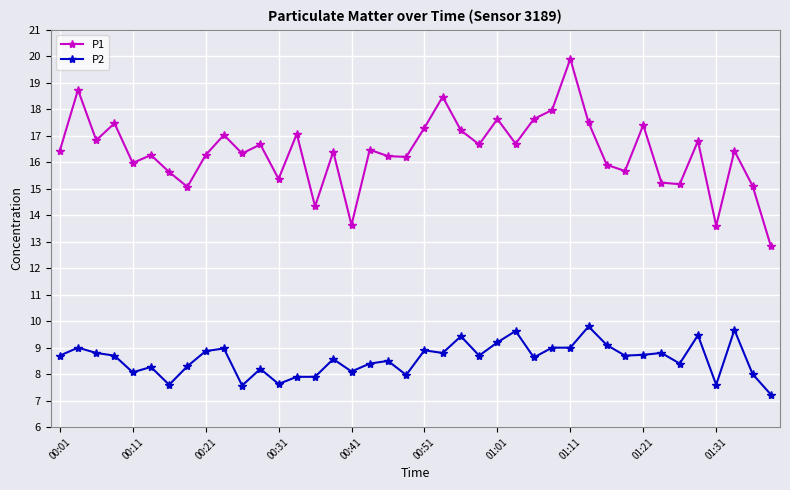

Which series has the widest spread of values?

P1